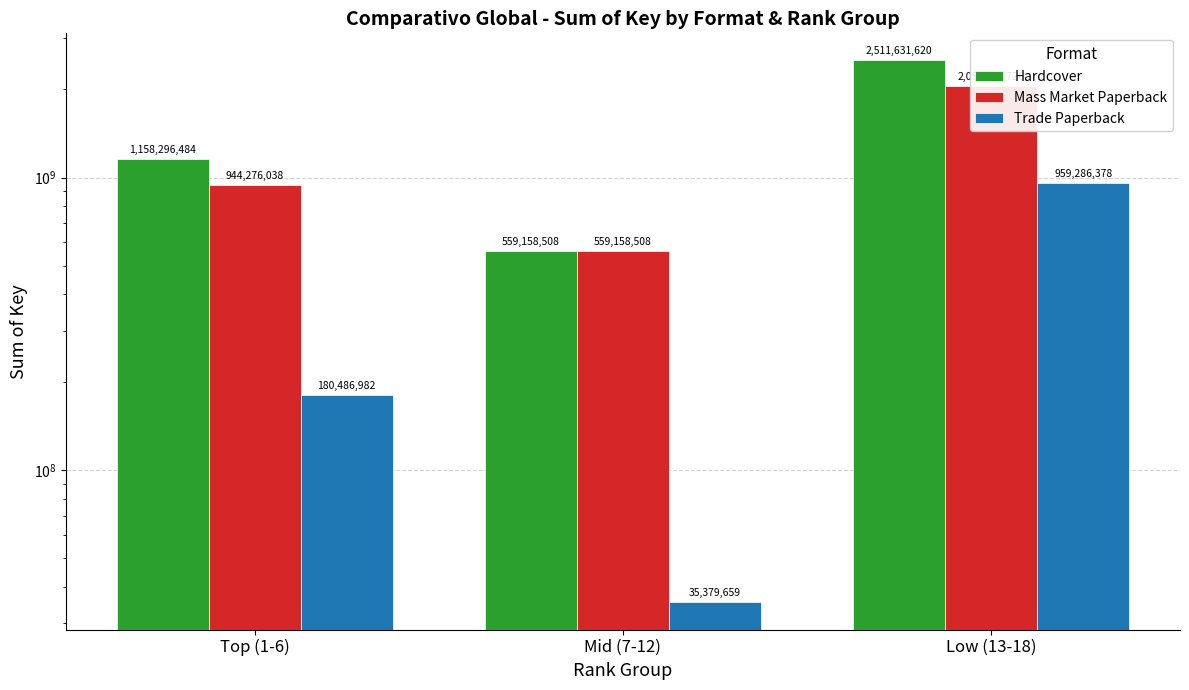

Is it true that Mass Market Paperback equals 2057457726 at Low (13-18)?

True